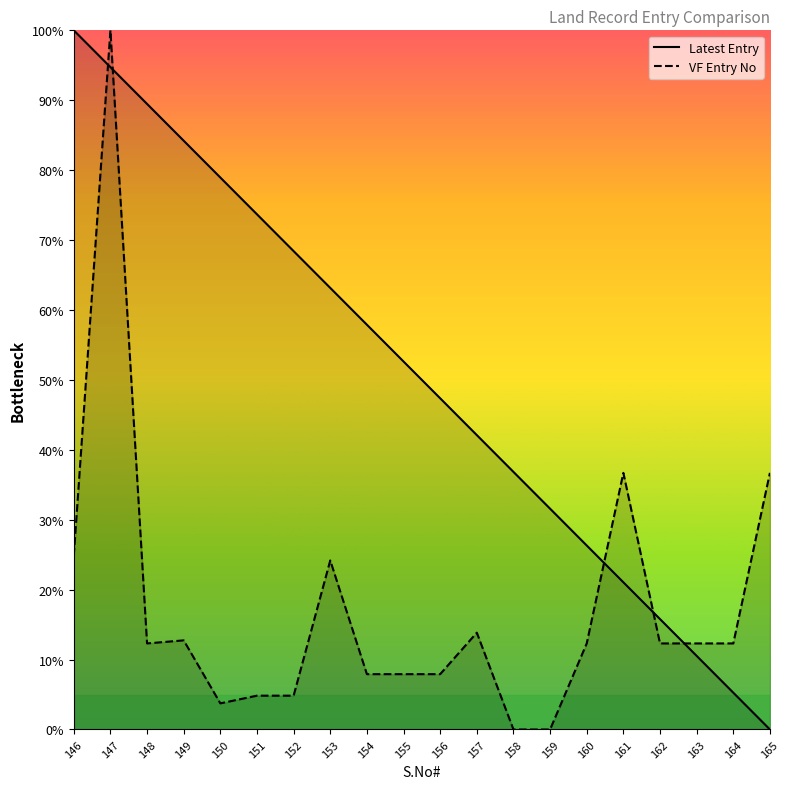

How many intersections are there between VF Entry No and Latest Entry?

5